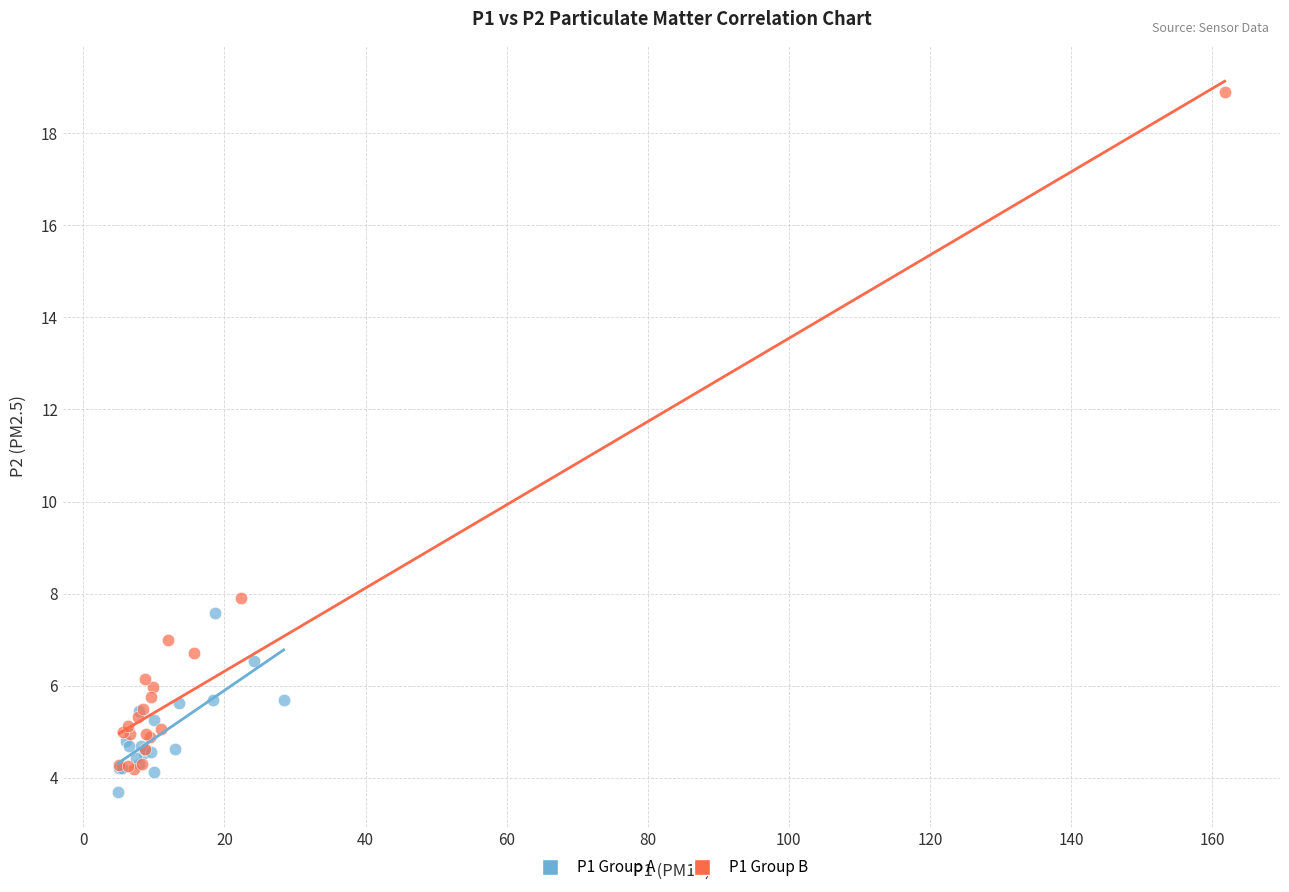

Which series has the largest Y range (max minus min)?

P1 Group B